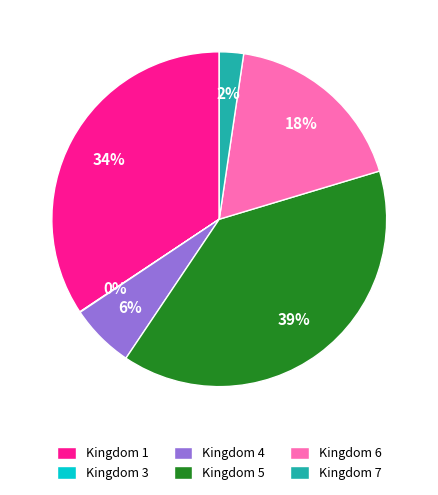

Does any single category account for the majority?

No